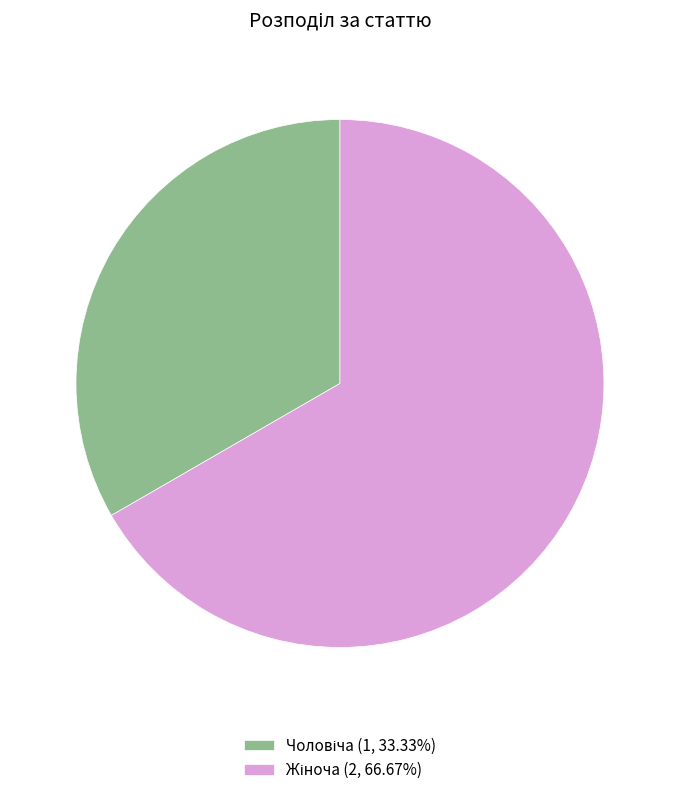

Does any single category account for the majority?

Yes